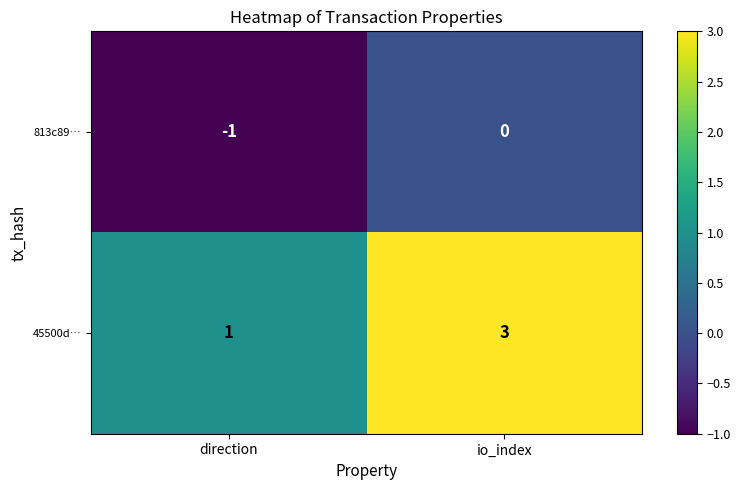

At which category is the sum across all series the highest?

io_index